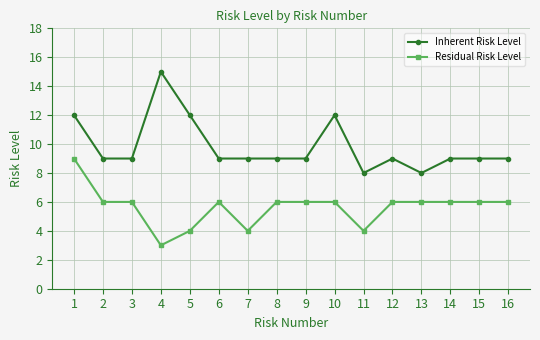

What are all the series names shown in the legend?

Inherent Risk Level, Residual Risk Level